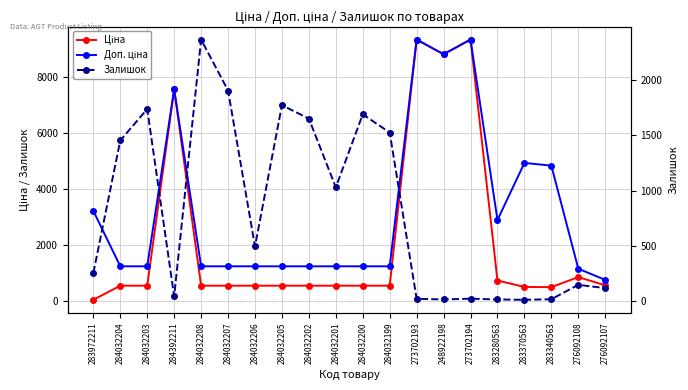

What is the difference between the highest and lowest values at 276092107?

628.0